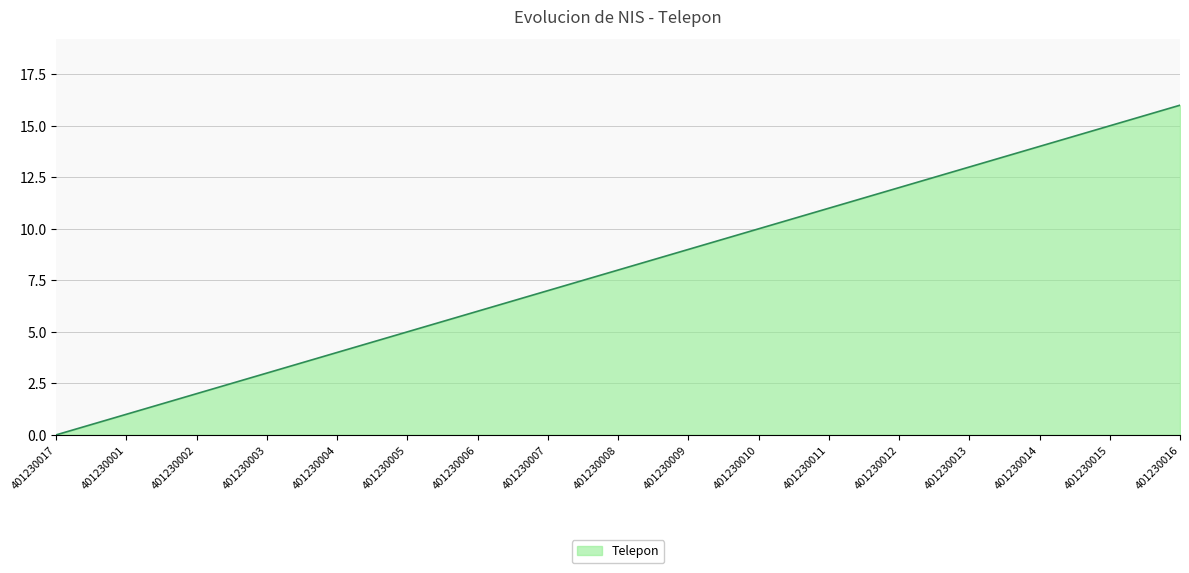

The value at 401230005 is 5. True or false?

True